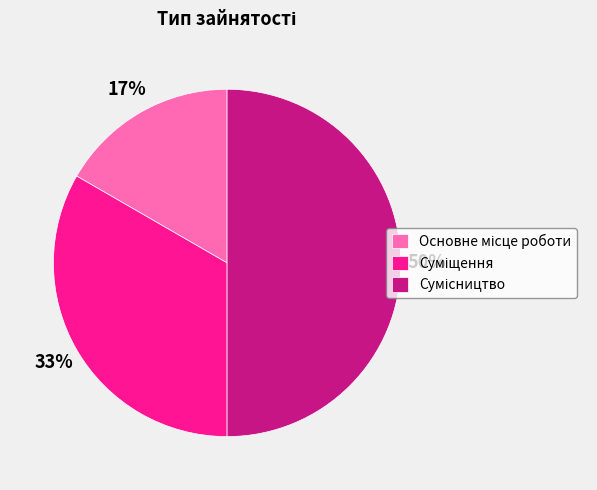

To the nearest percent, what is the difference between the largest and smallest slice percentages?

33%